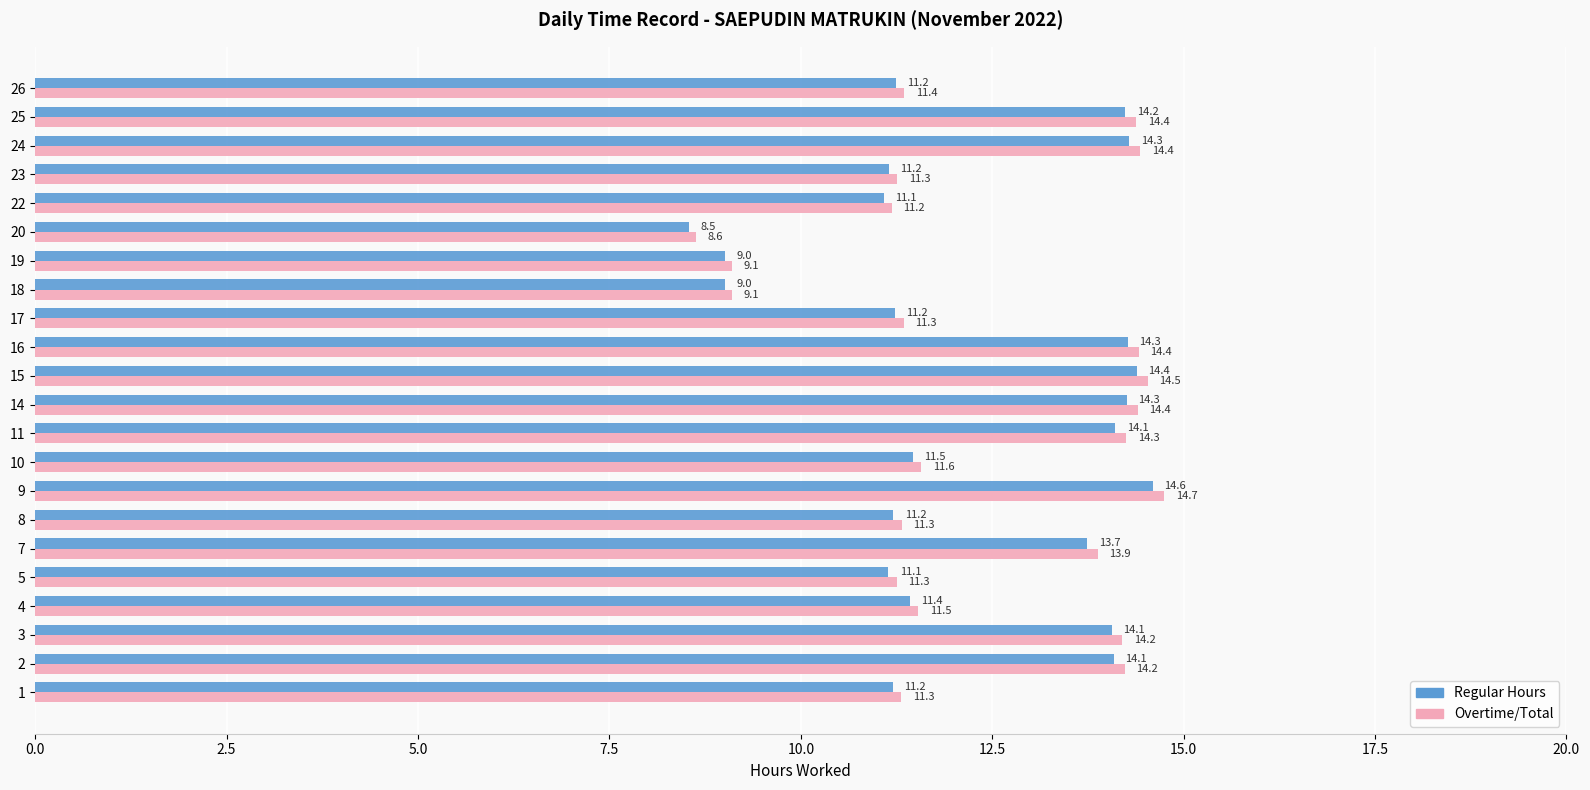

What is the approximate value of Regular Hours at 16?

14.3